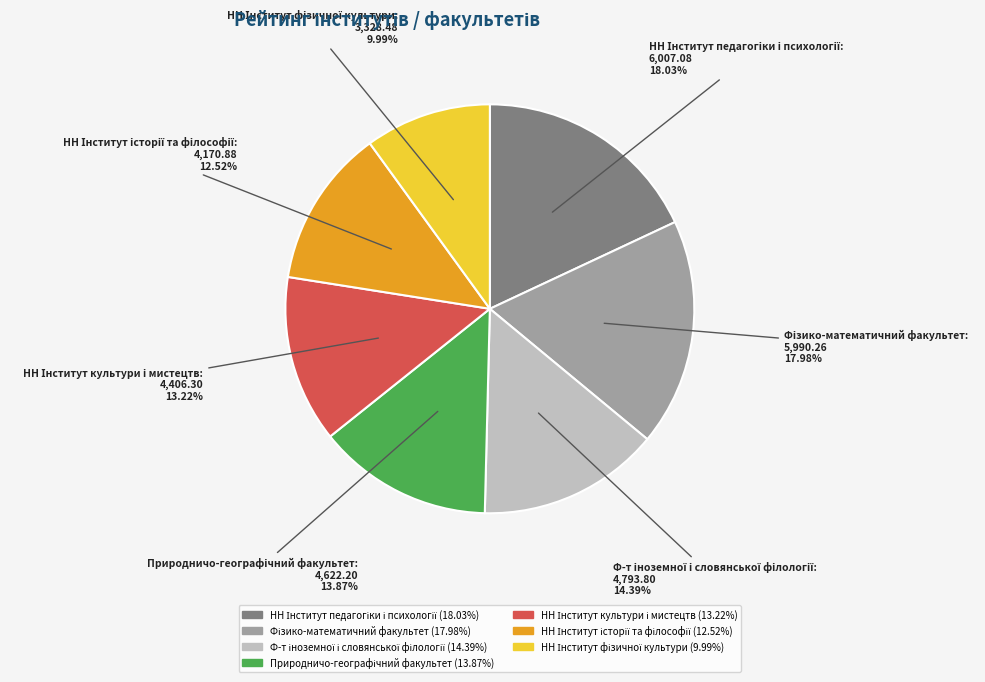

To the nearest percent, what is the difference between the largest and smallest slice percentages?

8%